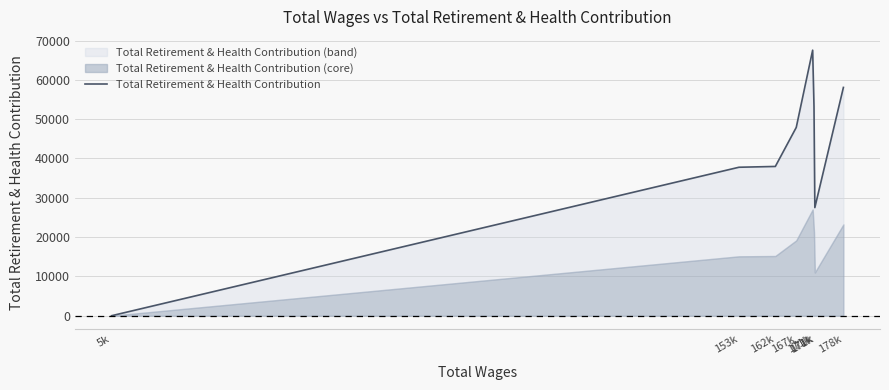

What is the ratio of the value at 178k to the value at 162k?

1.5